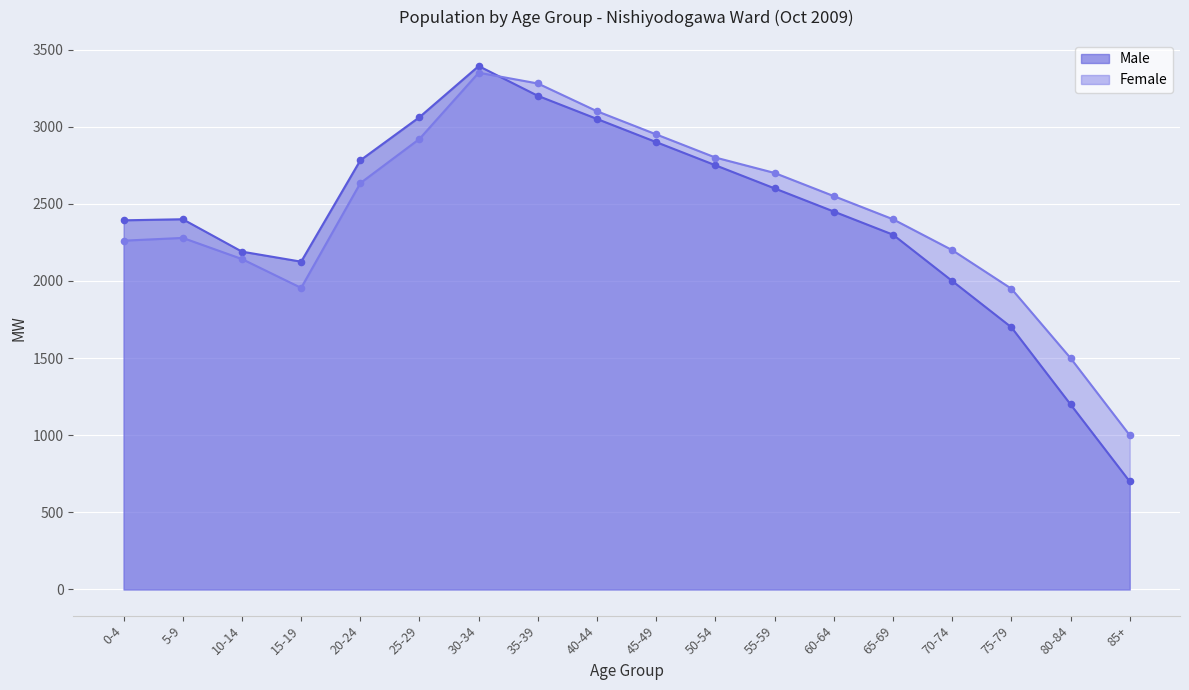

At which category is the sum across all series the highest?

30-34